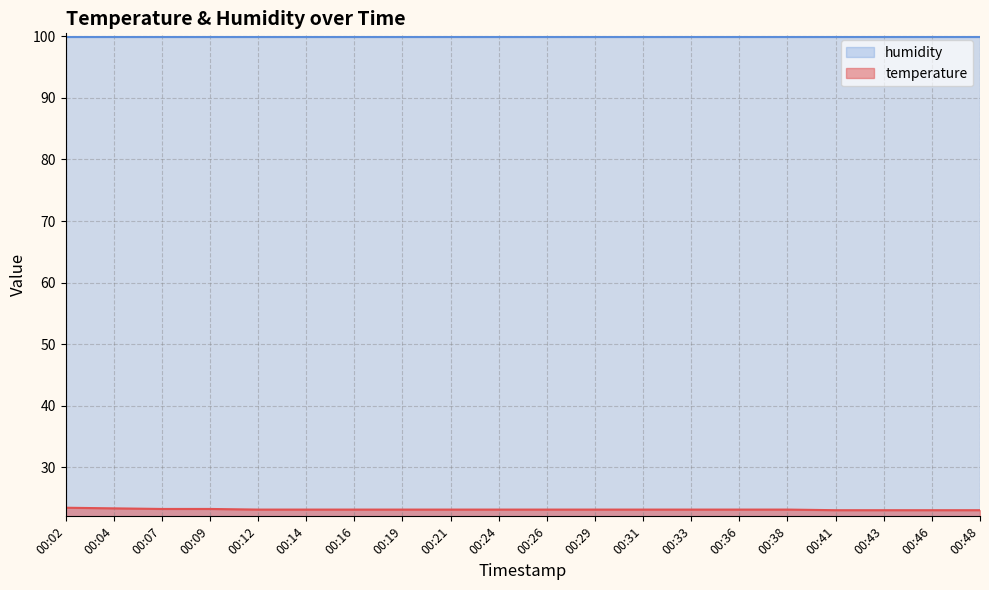

True or false: there are more than 1 points higher than both neighbors.

False